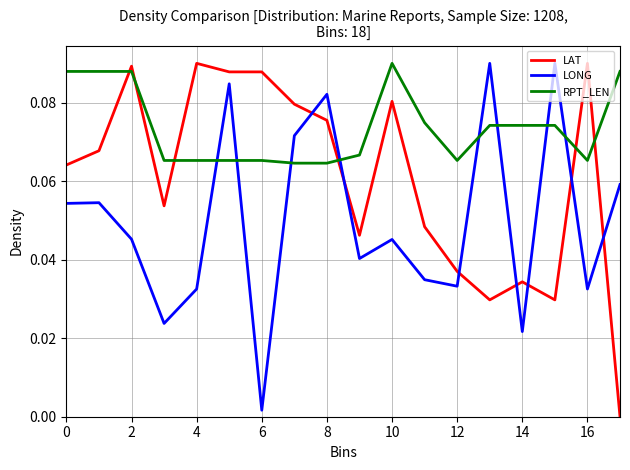

Count the LAT values in the range 0 to 1.

18